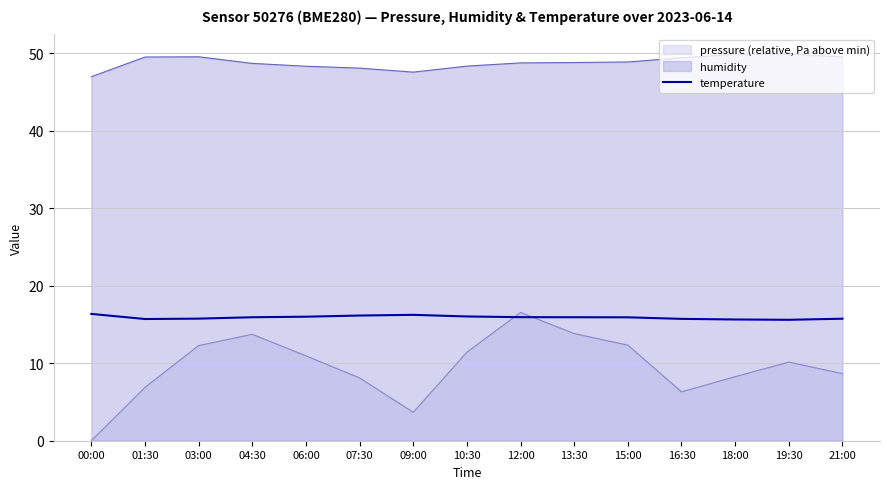

What is the difference between the pressure (relative, Pa above min) values at 15:00 and 21:00?

3.7